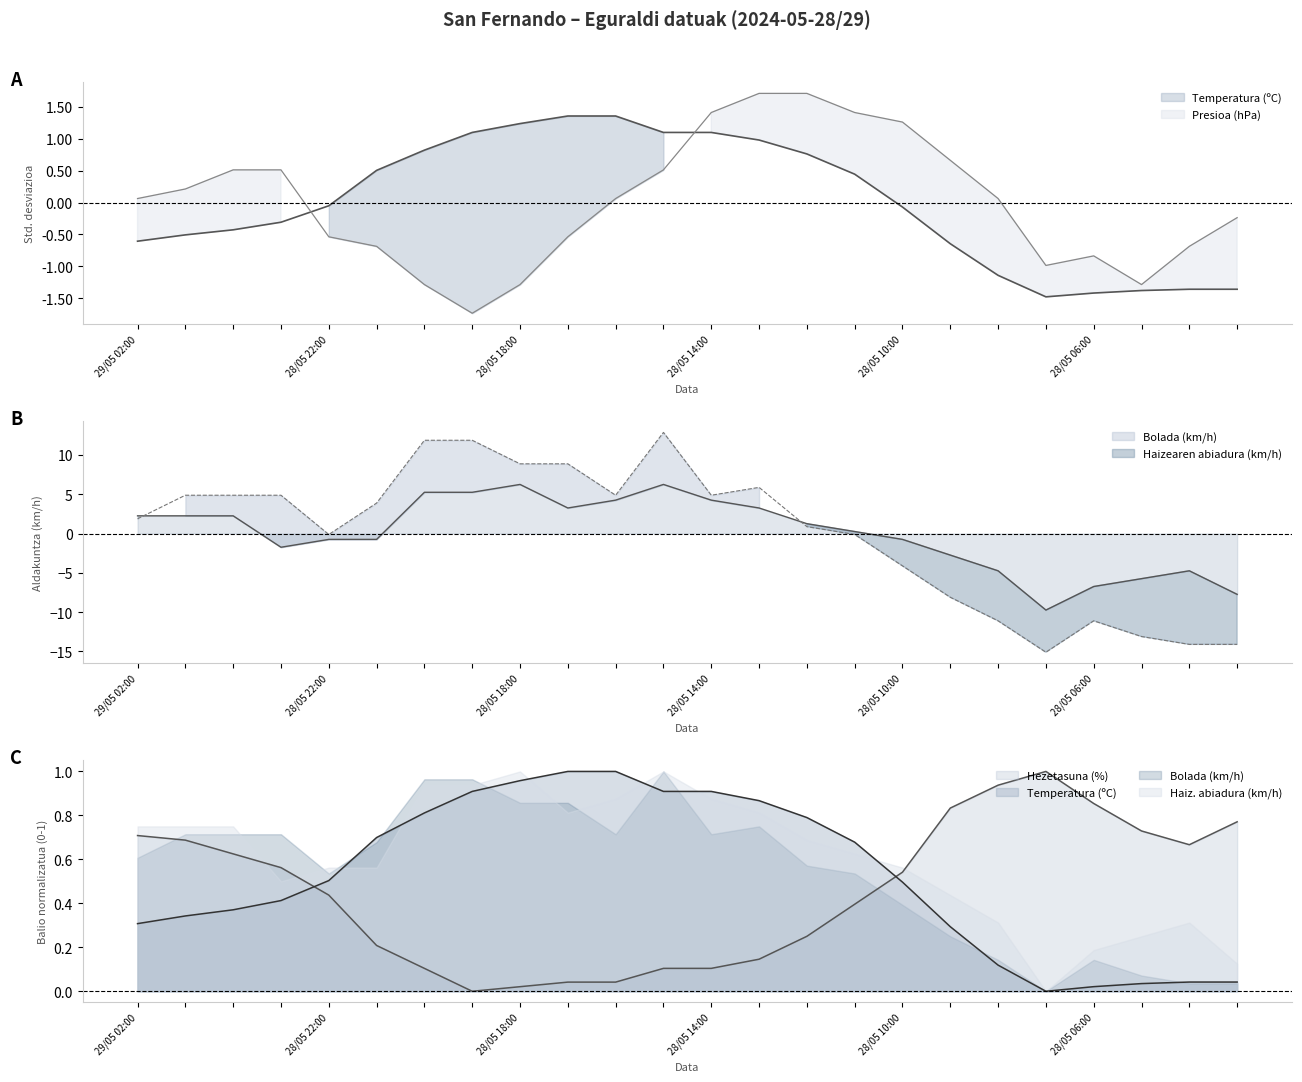

Where do Temperatura (ºC) and Bolada (km/h) first cross each other?

28/05 23:00 and 28/05 22:00